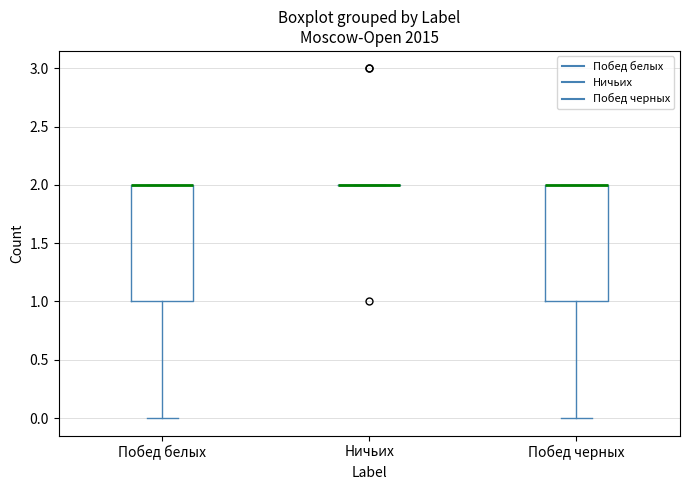

Reading left to right, read every box against the y-axis: the position of its median line, the range the box covers, and the ends of its whiskers. The values are not printed on the chart, so give them approximately, as read against the axis.

Побед белых: median 2 (drawn on the box's upper edge), box 1 to 2, whiskers 0 to 2
Ничьих: box collapsed to a line at 2, whiskers 2 to 2
Побед черных: median 2 (drawn on the box's upper edge), box 1 to 2, whiskers 0 to 2